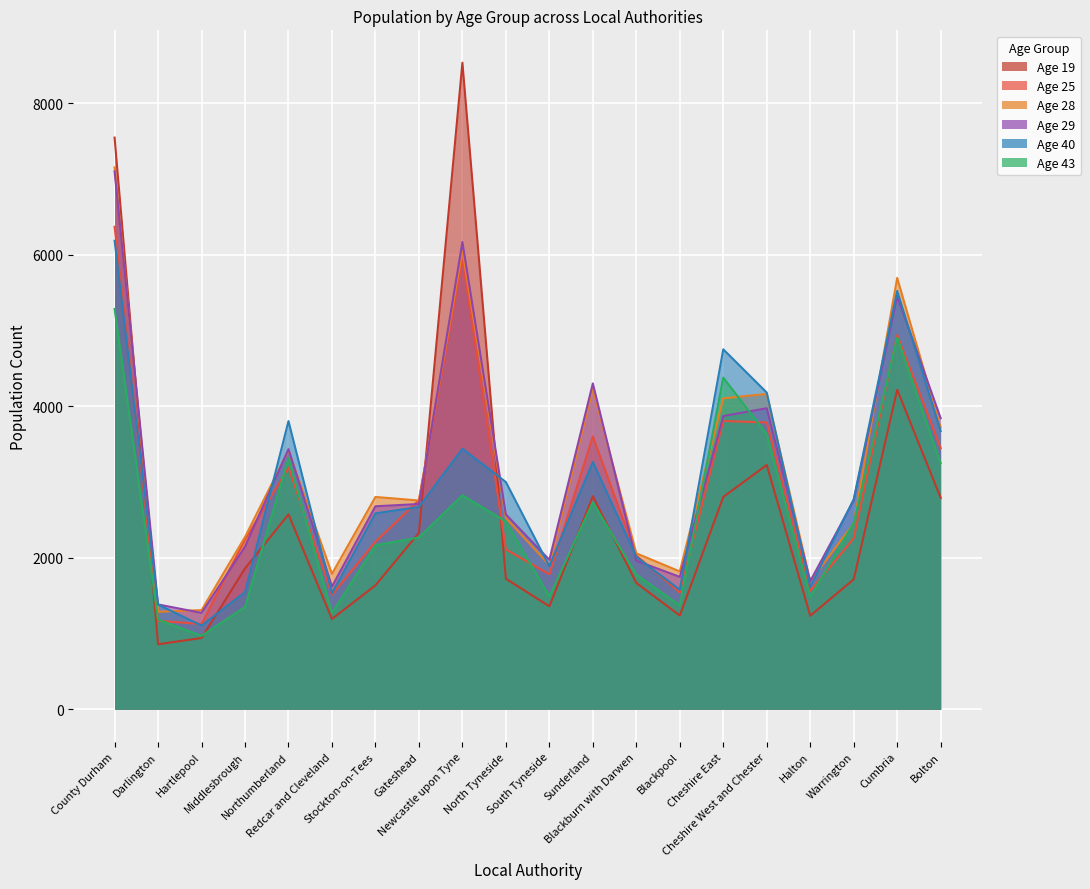

What is the value of the 28 point at the 13th from the left?

2060